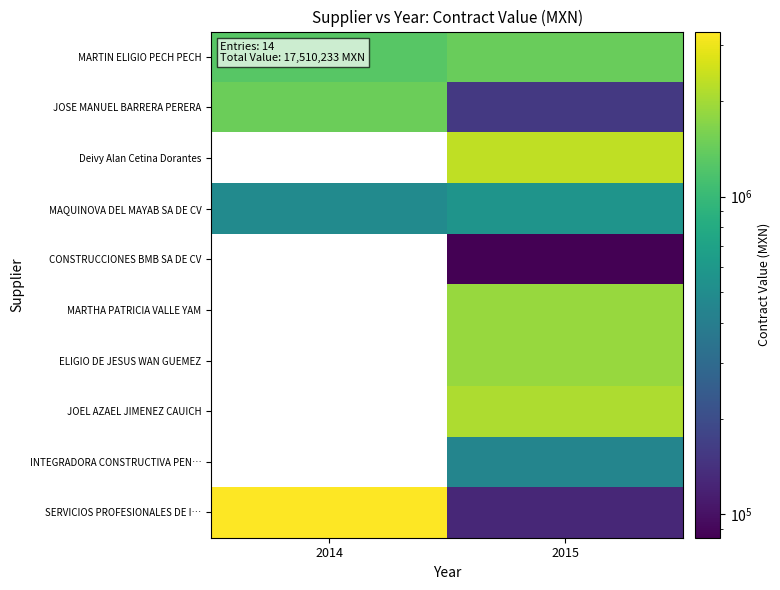

At how many categories does at least one series exceed 3299470?

1